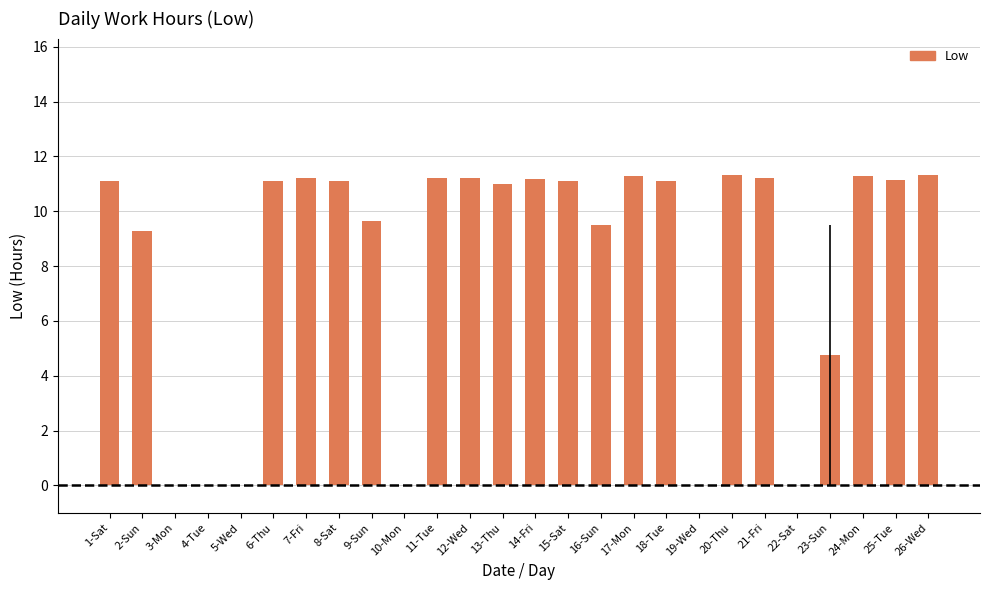

Does the chart contain stacked bars?

No